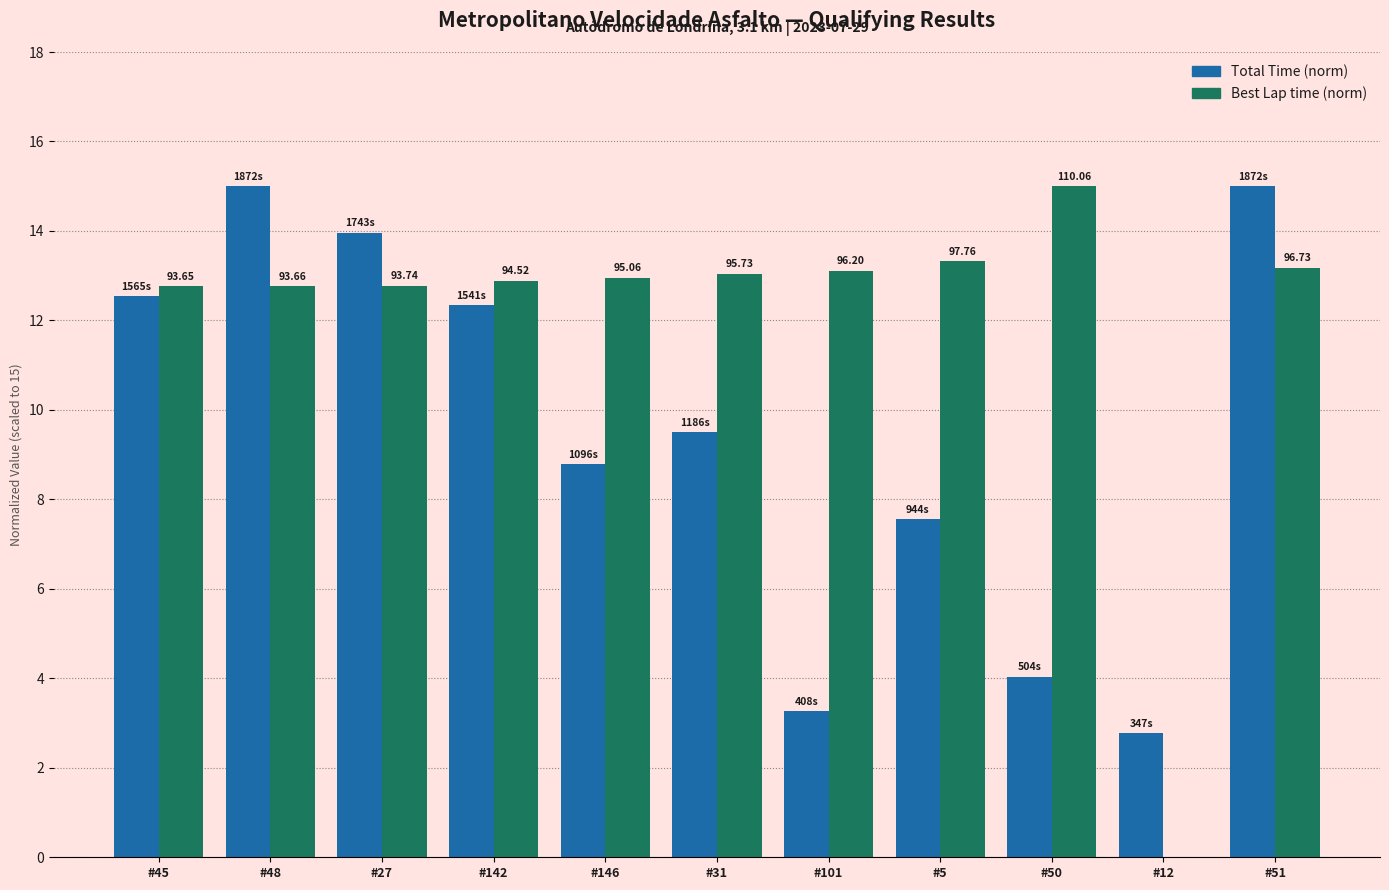

The value of Best Lap time (norm) at #31 is 13.0. True or false?

True